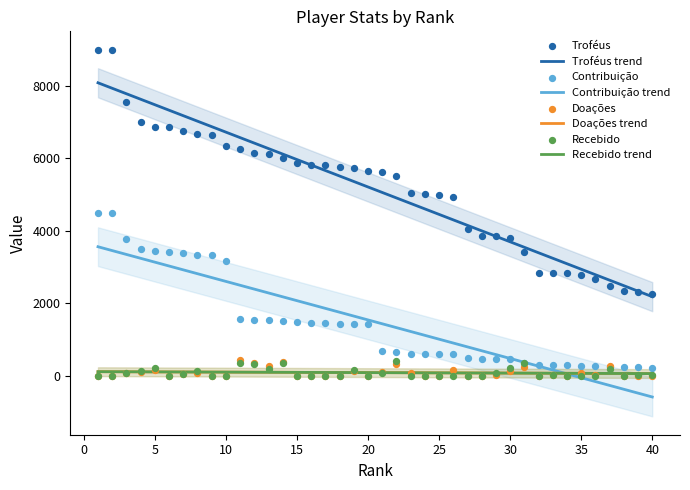

At which category is the sum across all series the highest?

1